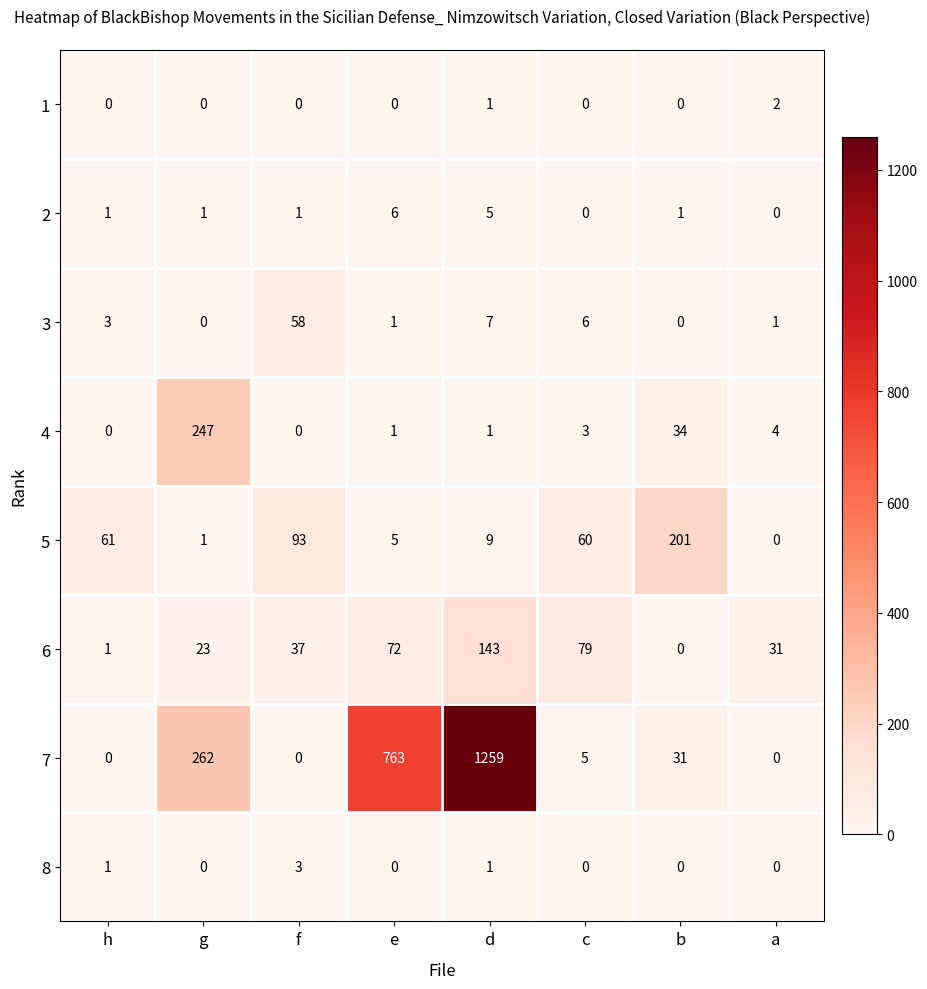

What is the total value across all series at f?

192